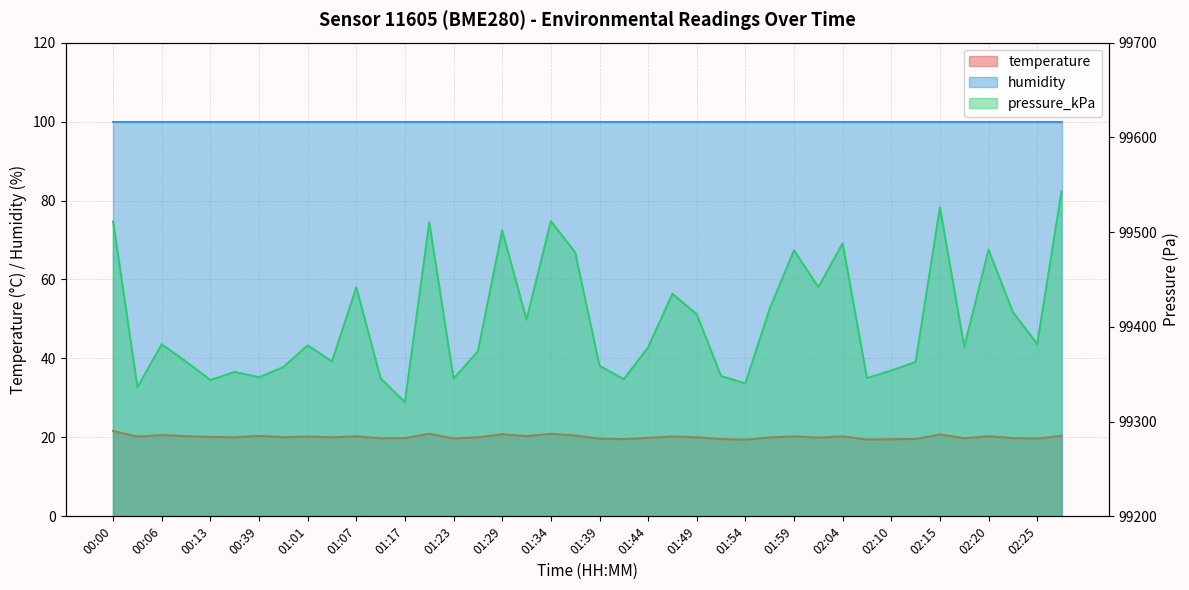

What is the spread (max minus min) of values at 02:07?

99326.4